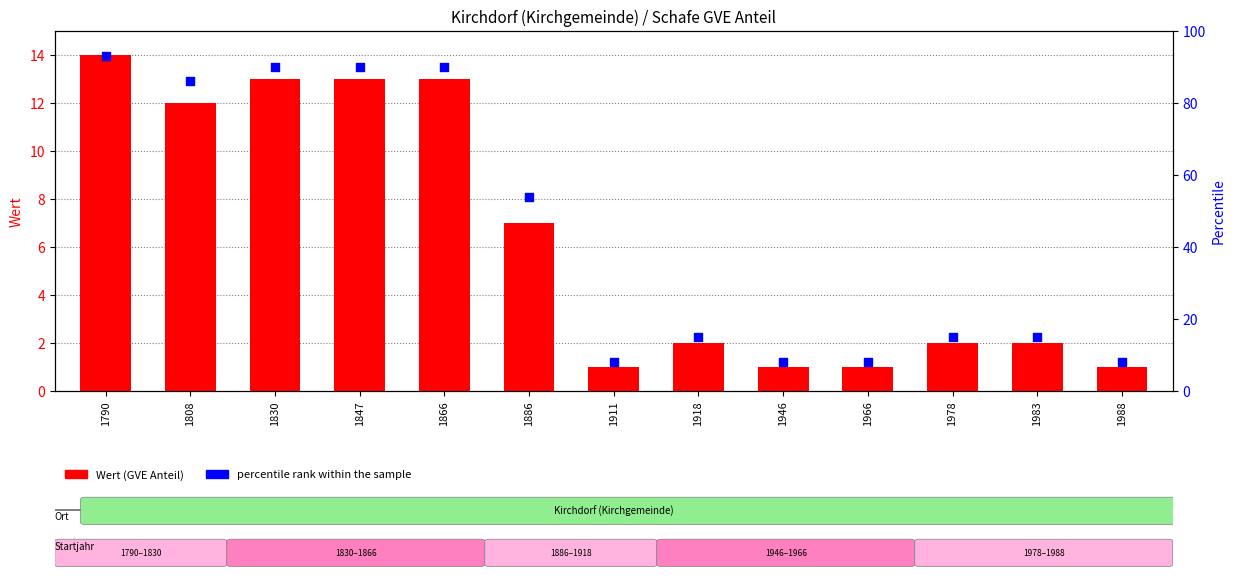

At how many categories does at least one series exceed 90?

1